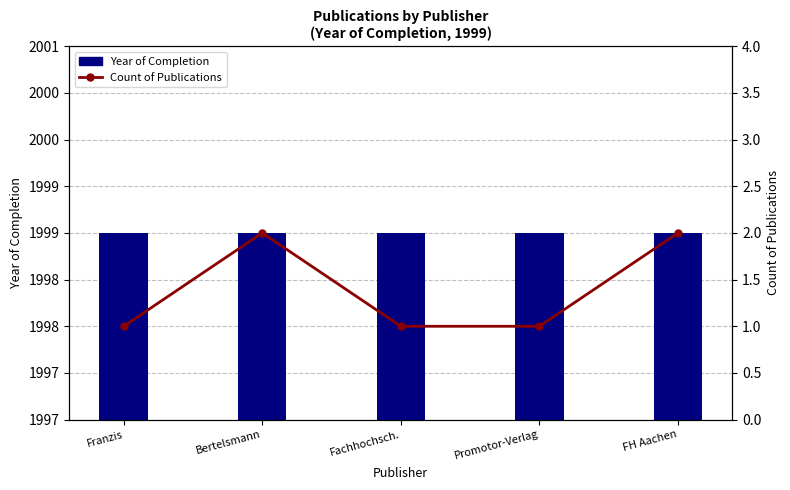

What is the minimum value shown in the chart?

1